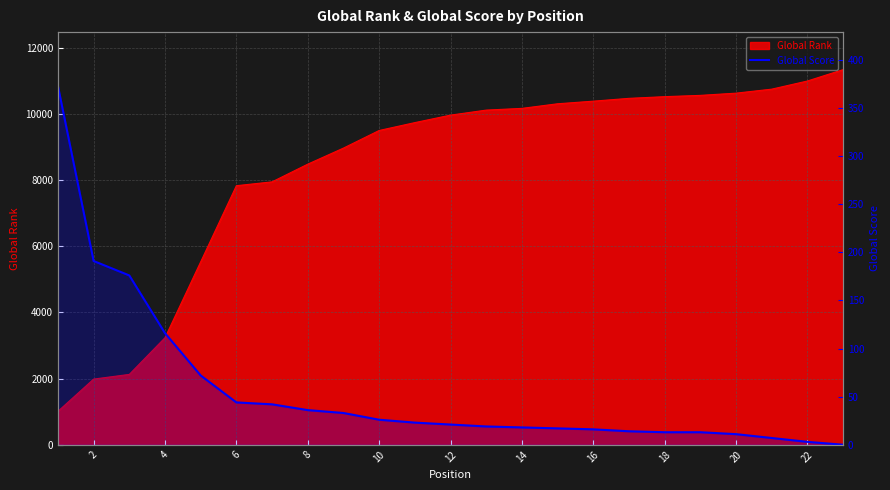

Where is the data nearest to the value 186?

2